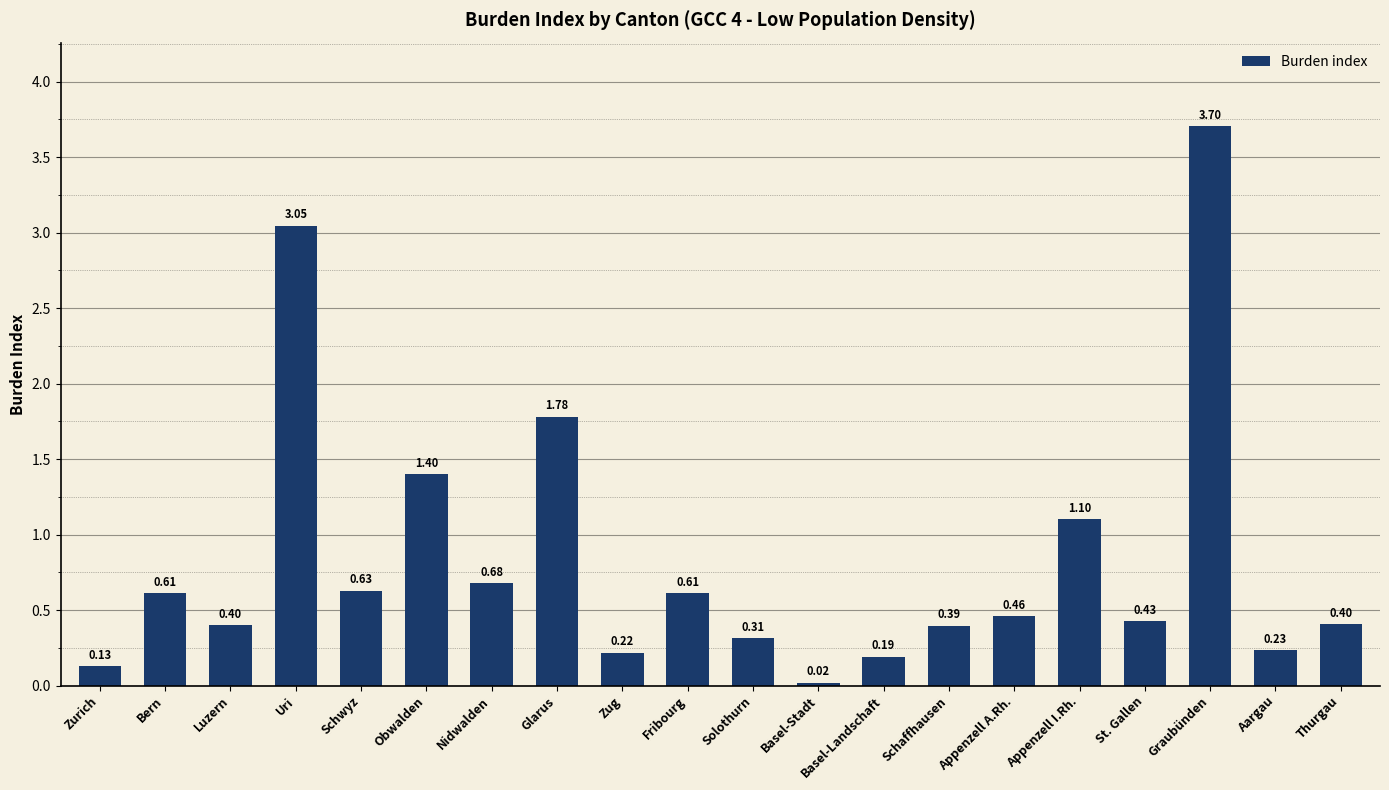

What is the greatest value displayed?

3.7